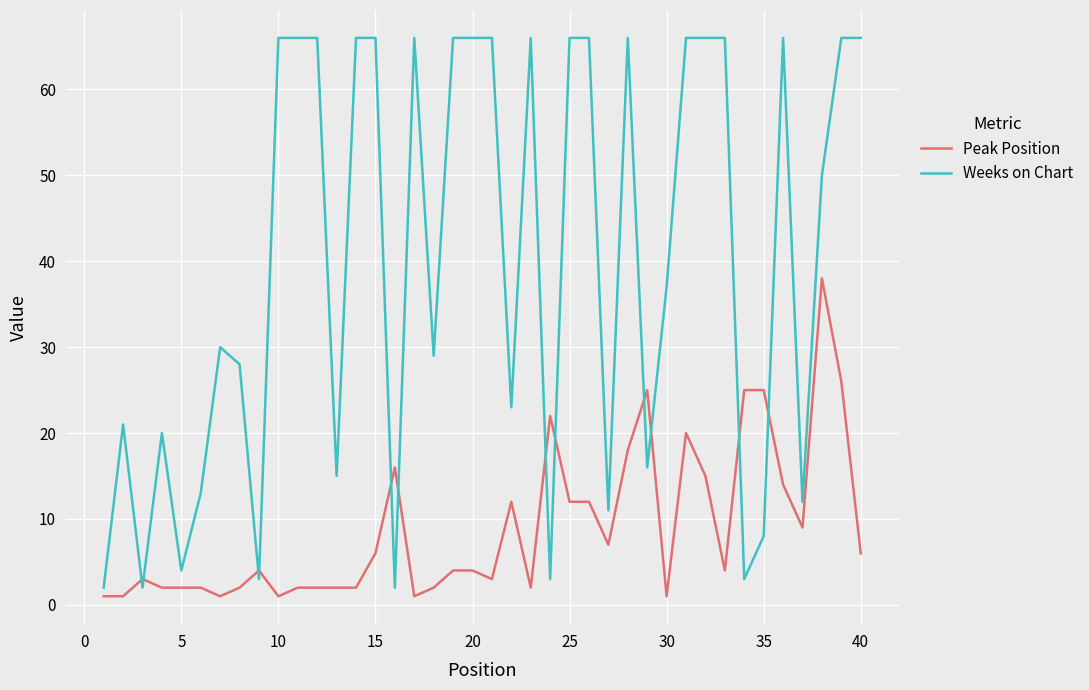

True or false: Peak Position and Weeks on Chart cross at least once.

True